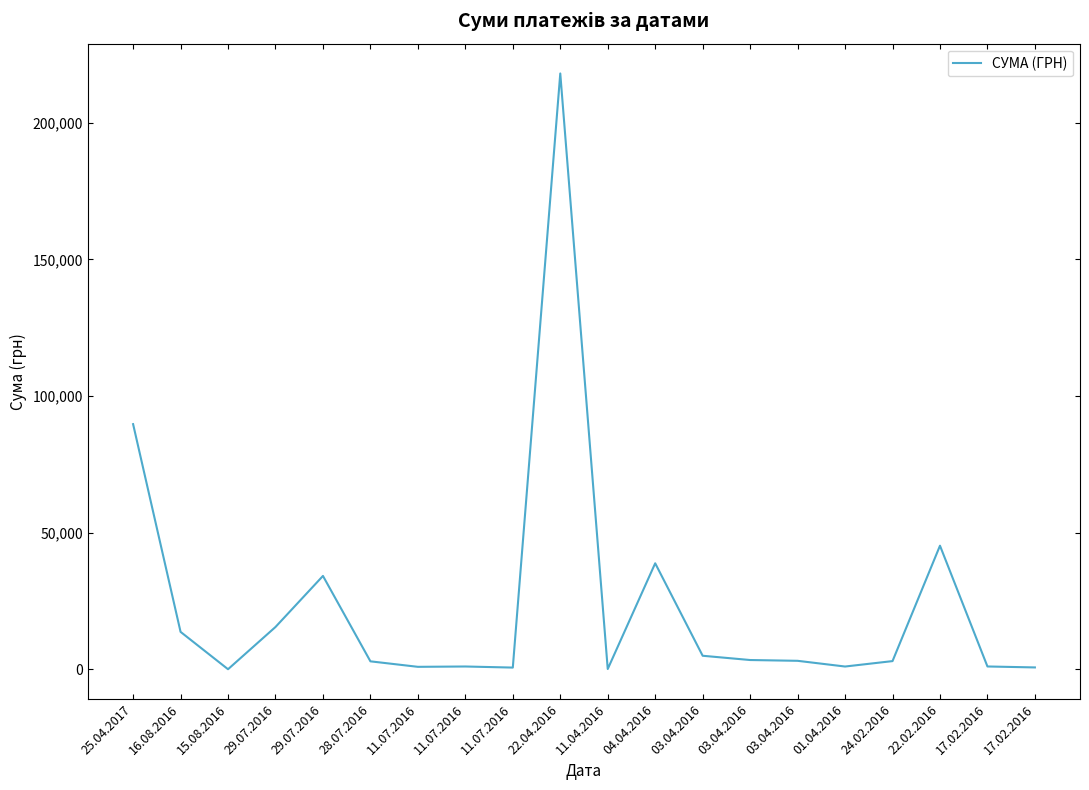

Where does the data first go above 3102?

25.04.2017